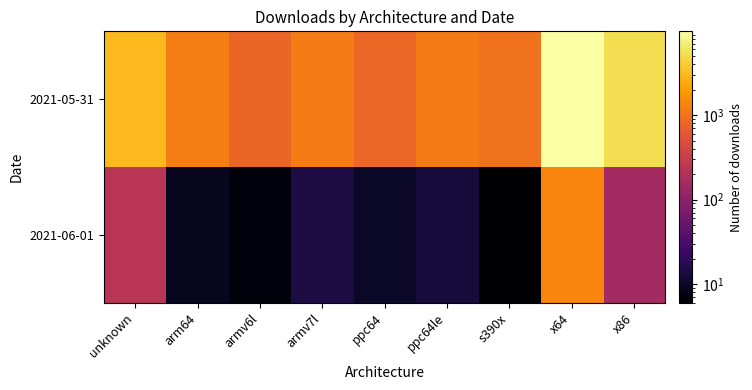

Rank the series at x64 from highest to lowest value.

2021-05-31, 2021-06-01